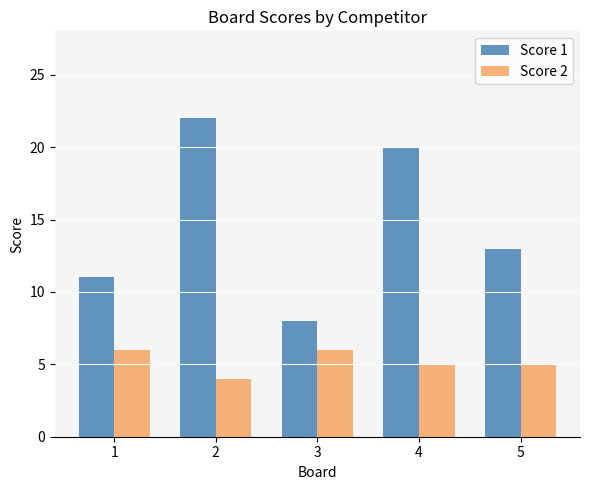

Count the number of data series in this chart.

2